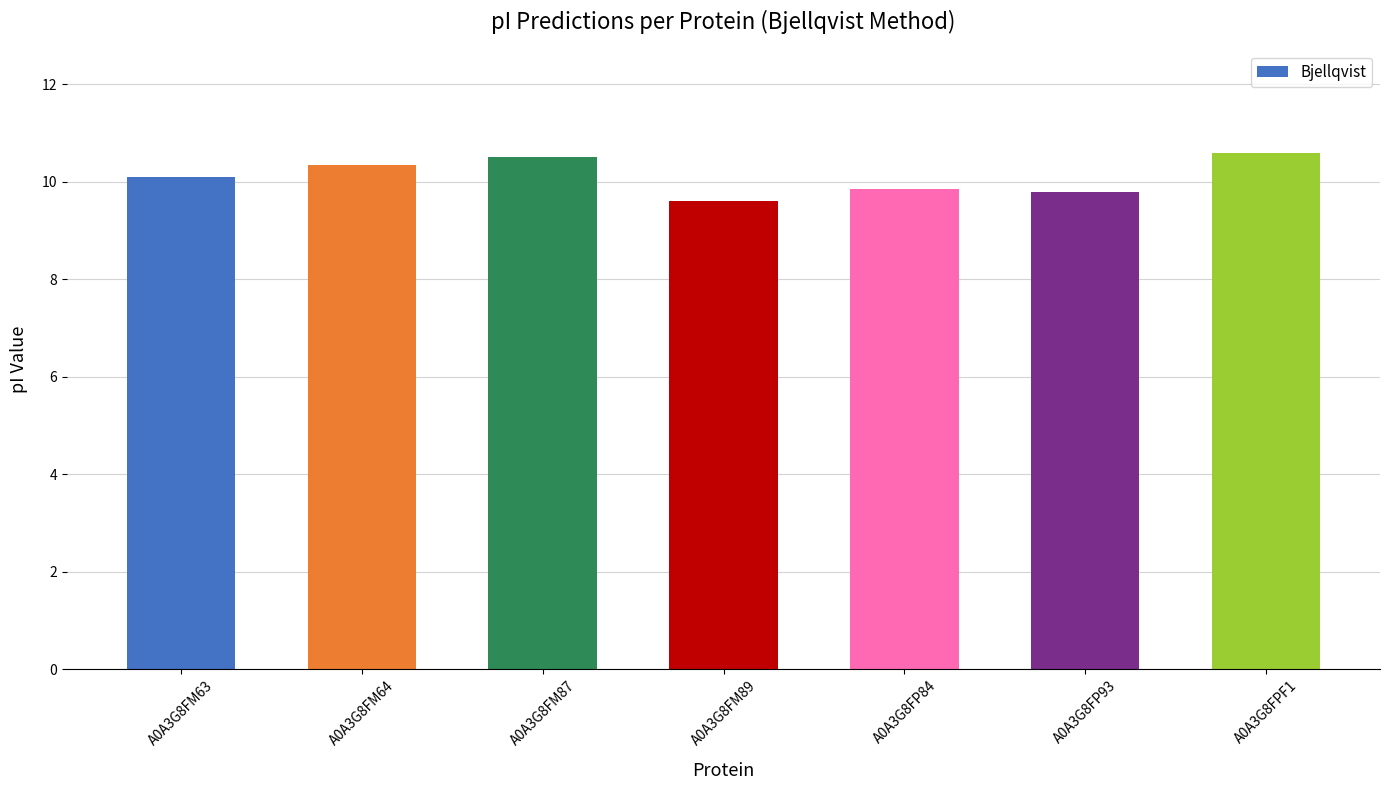

What is the change in value from A0A3G8FM87 to A0A3G8FM89?

-0.9